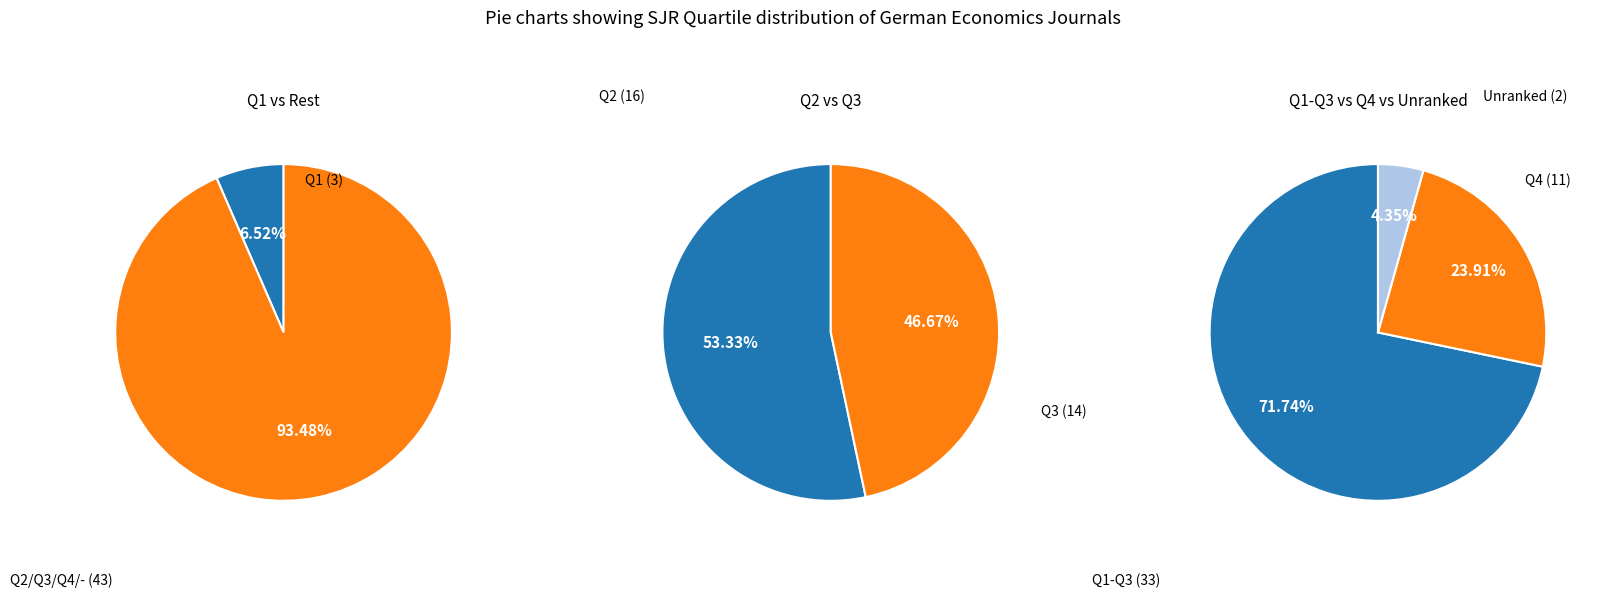

To the nearest percent, what percentage of the pie is Q1?

7%